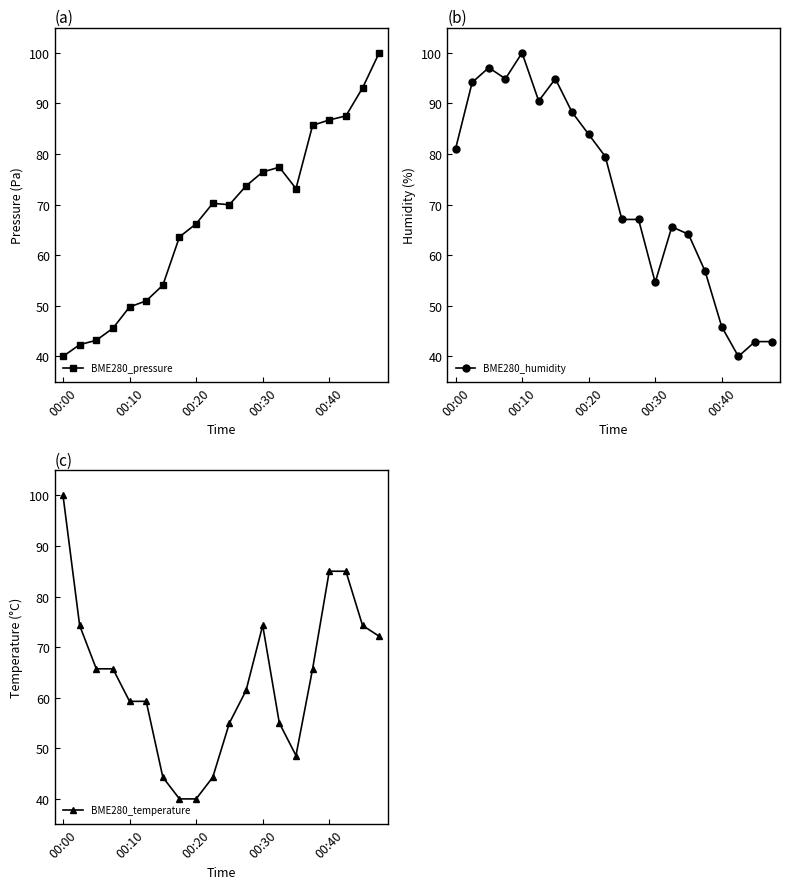

Rank the series by their average value, from highest to lowest.

BME280_humidity, BME280_pressure, BME280_temperature